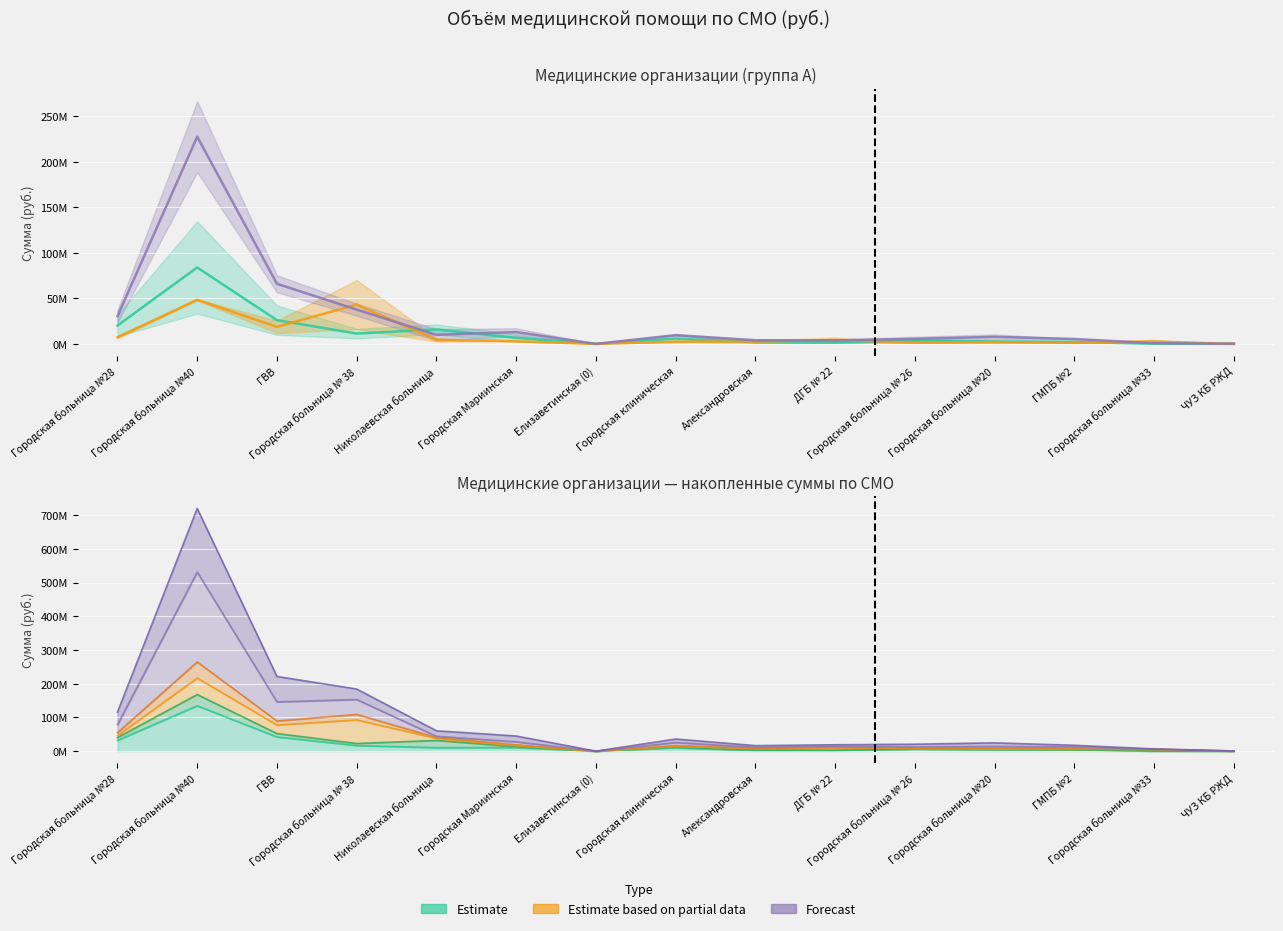

At which category does the chart reach its minimum across all series?

Елизаветинская (0)